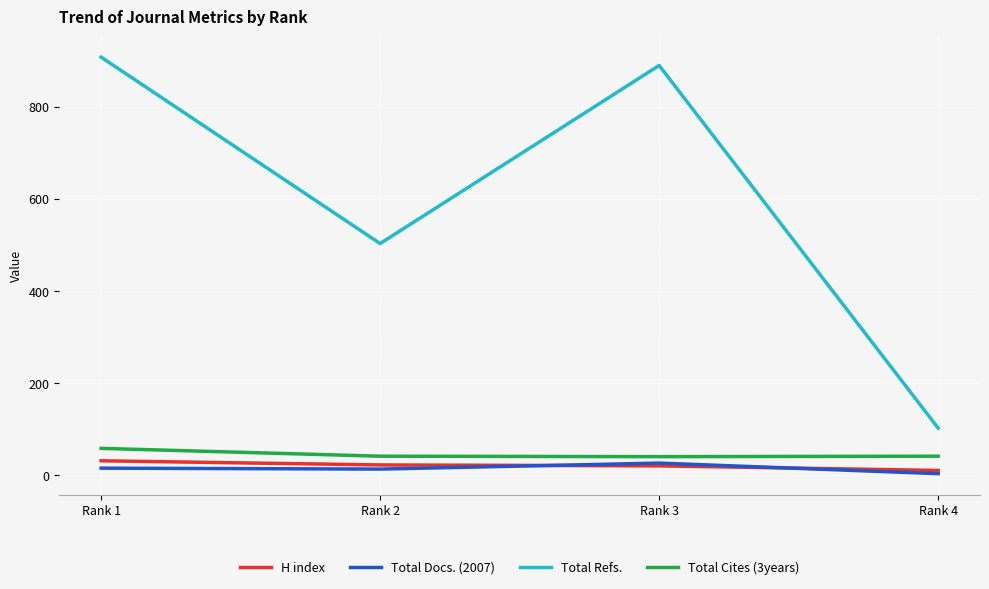

True or false: Total Refs. and H index cross at least once.

False